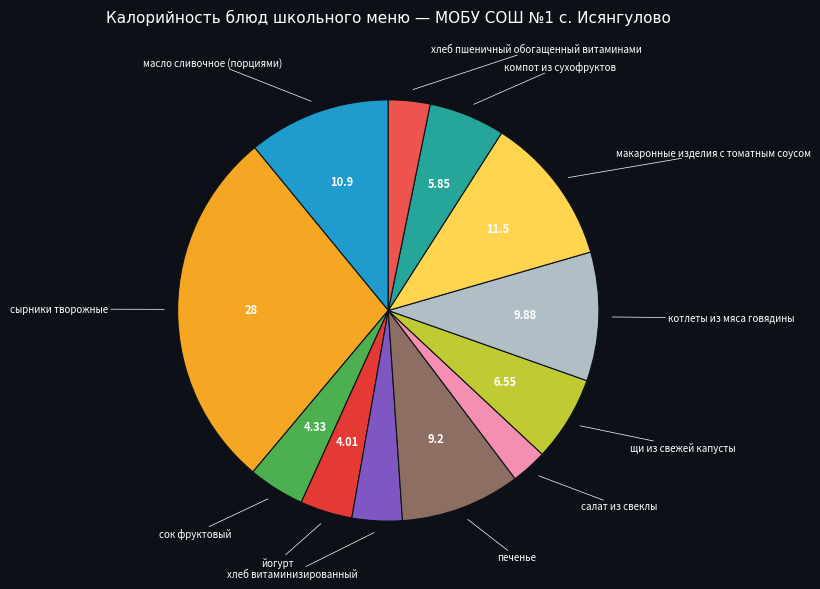

Do щи из свежей капусты and печенье together represent more than half of the pie?

No